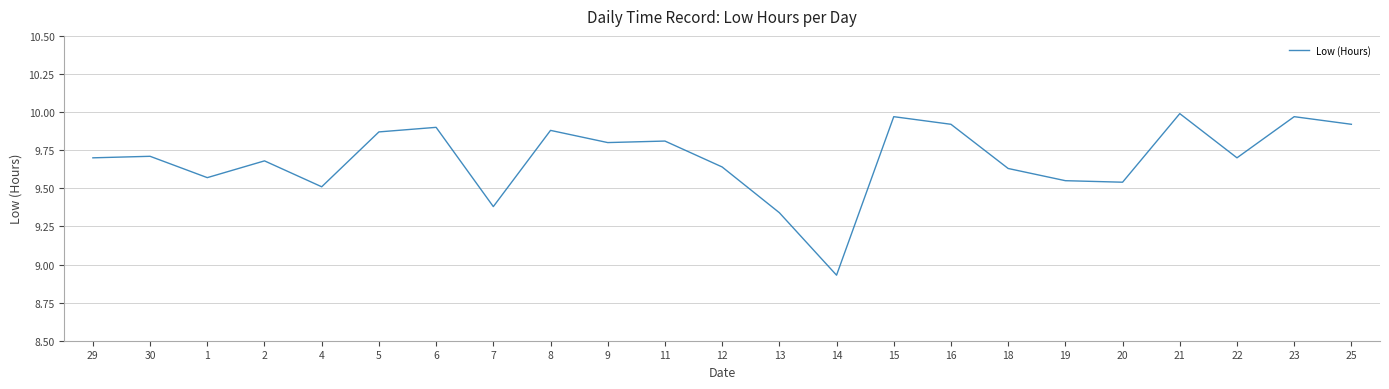

Count the number of data series in this chart.

1